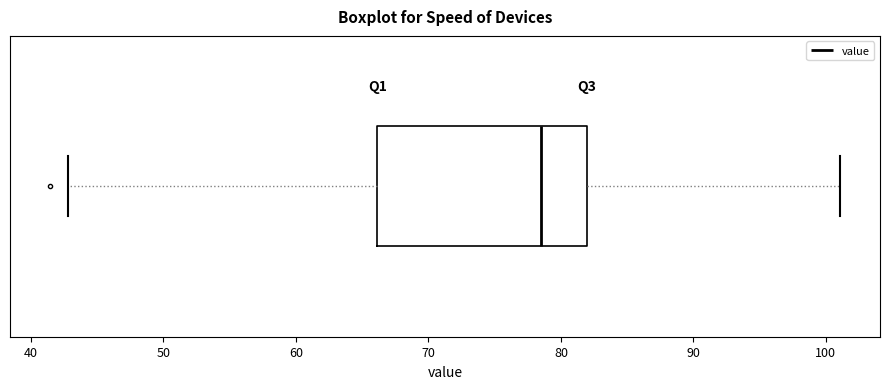

Where is the right edge of the box on the x-axis? The values are not printed on the chart, so give them approximately, as read against the axis.

82